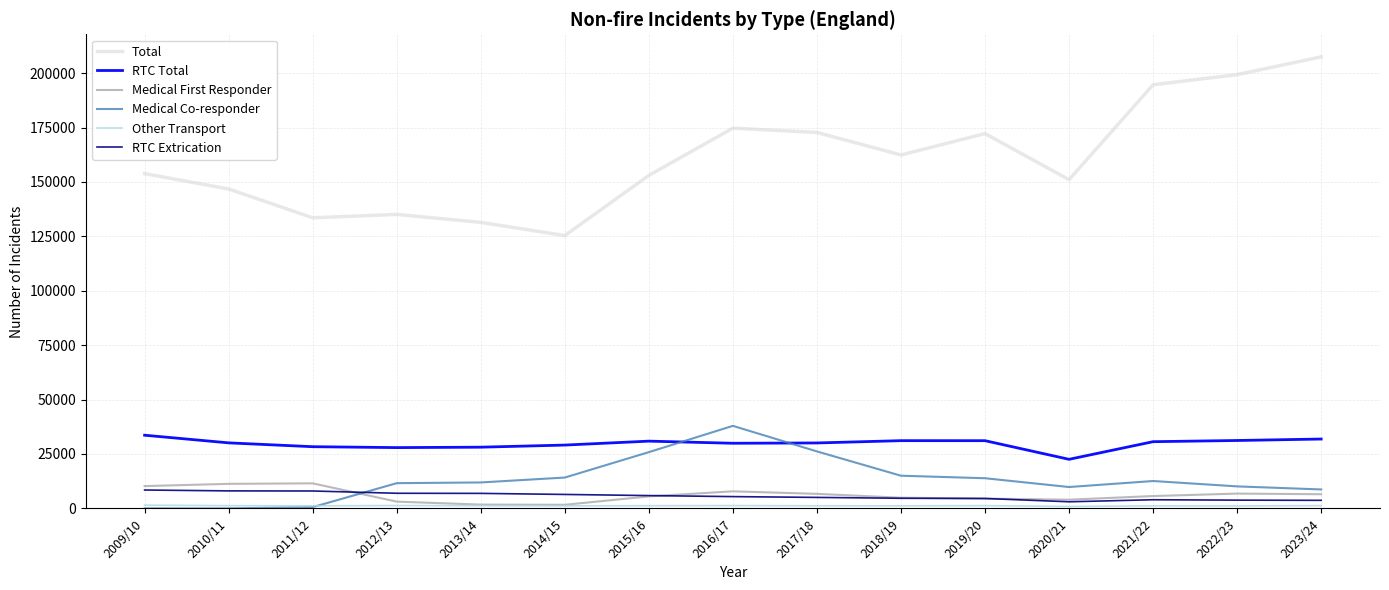

True or false: RTC Extrication has a value of 5042 at 2017/18.

True